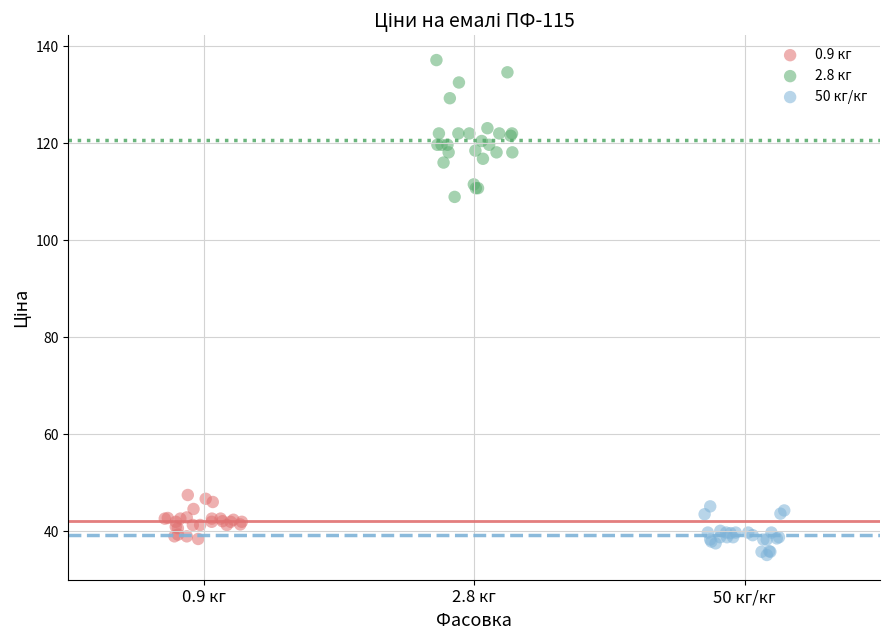

What are all the series names shown in the legend?

0.9 кг, 2.8 кг, 50 кг/кг